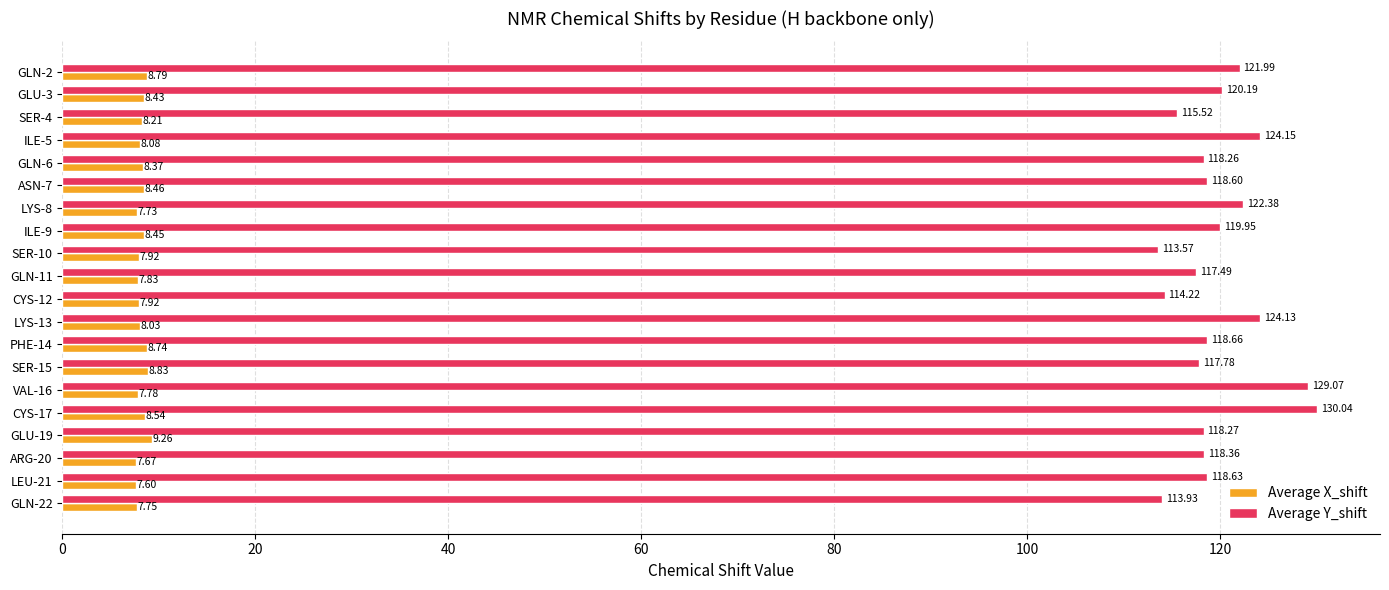

What is the total value across all series at SER-10?

121.5